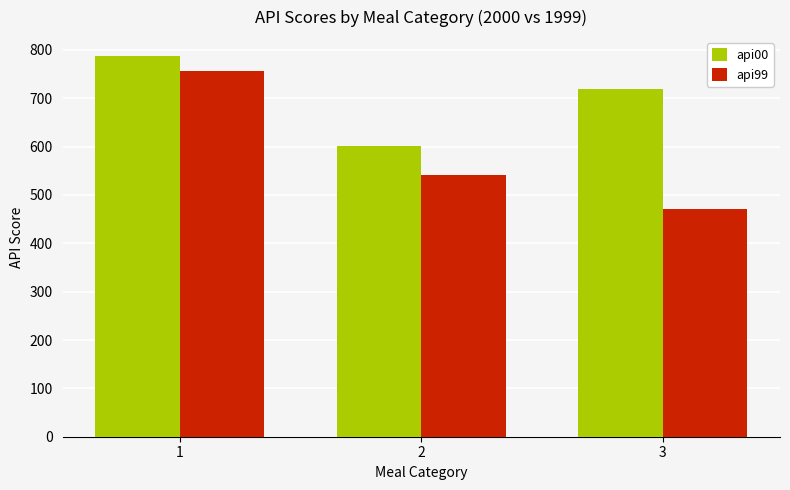

Rank the series by their maximum value, from highest to lowest.

api00, api99